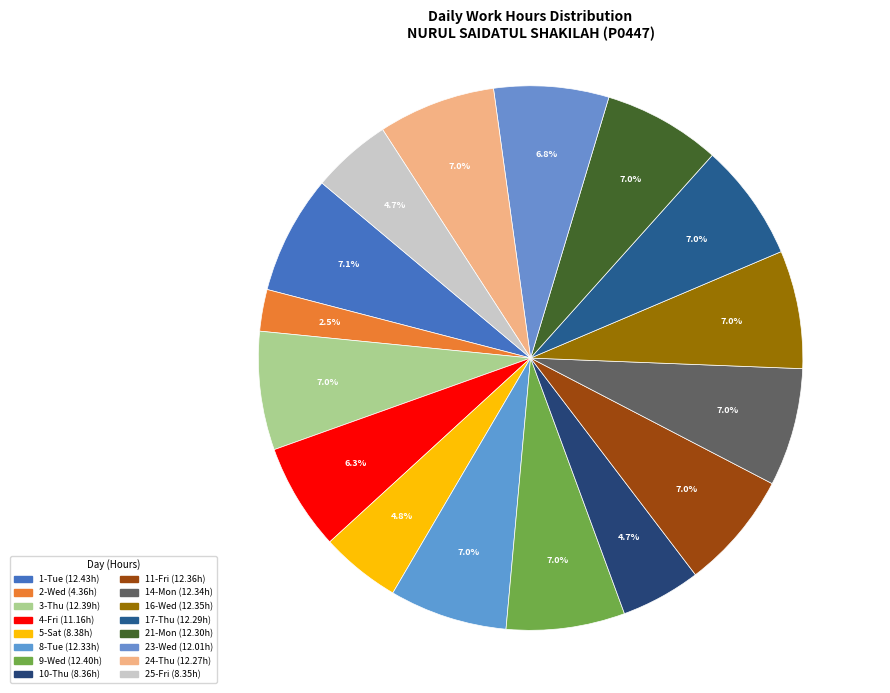

Which category has the smallest portion of the pie?

2-Wed